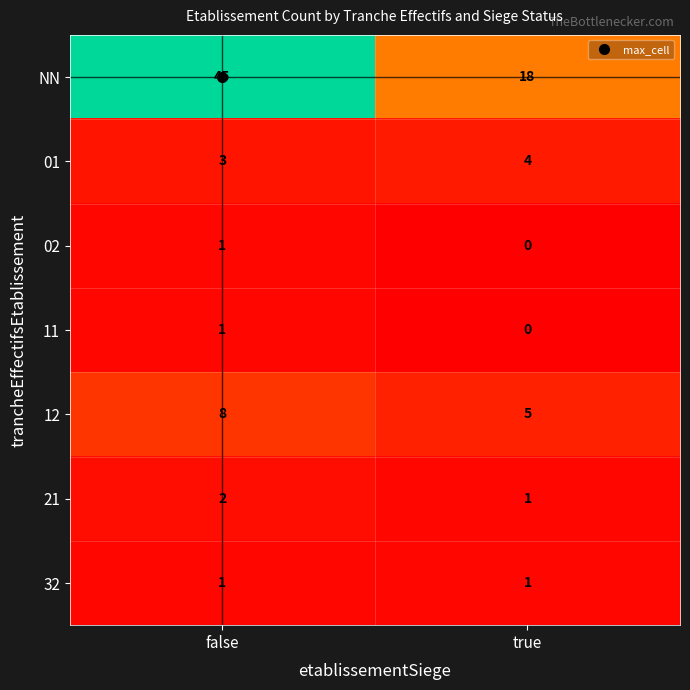

Rank the categories by 11 value from lowest to highest.

true, false